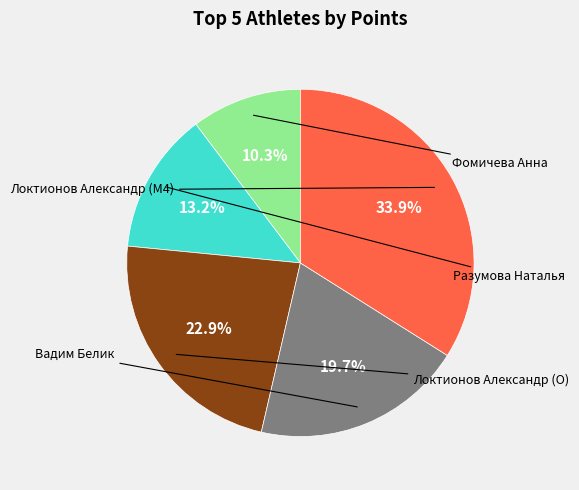

Does any single category account for the majority?

No